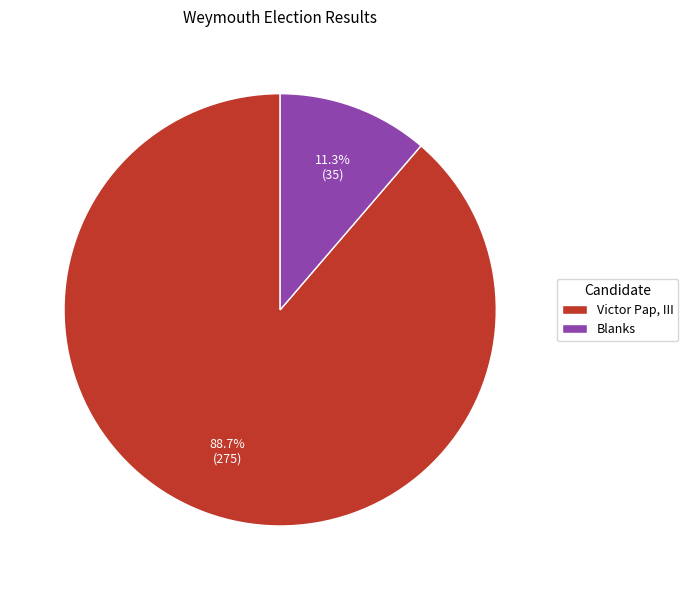

The Blanks slice represents 11% of the pie. True or false?

True